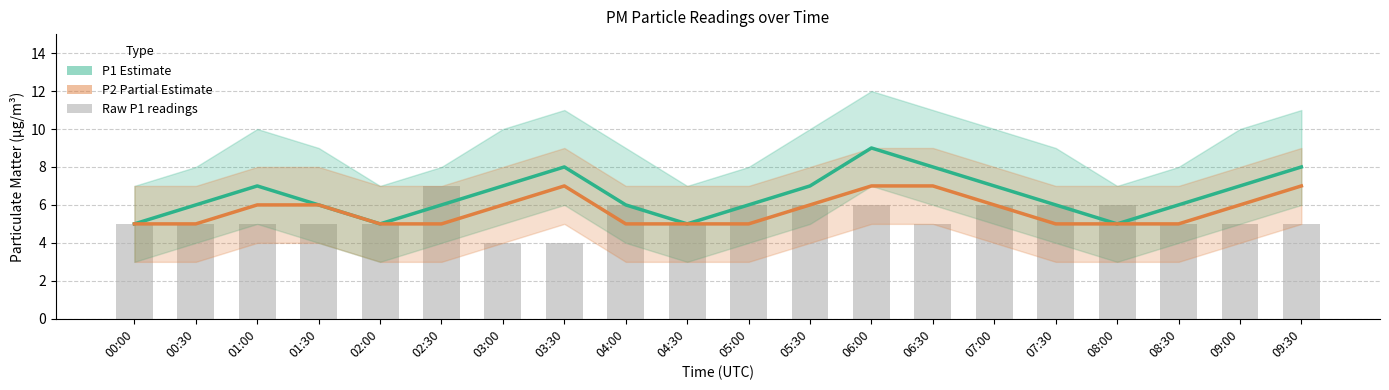

Are the bars horizontal?

No